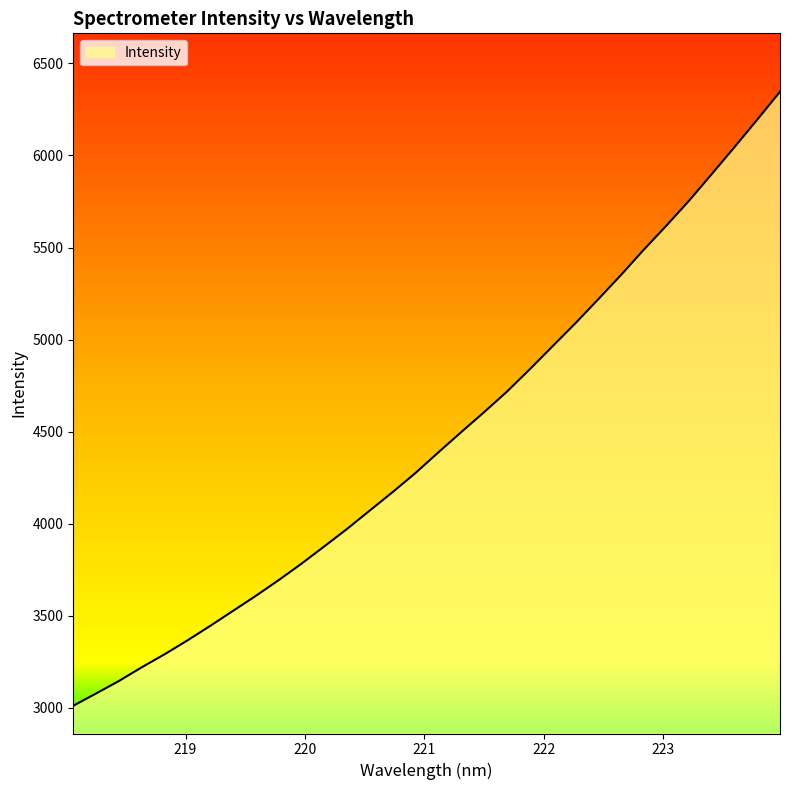

What is the smallest value displayed?

3012.1